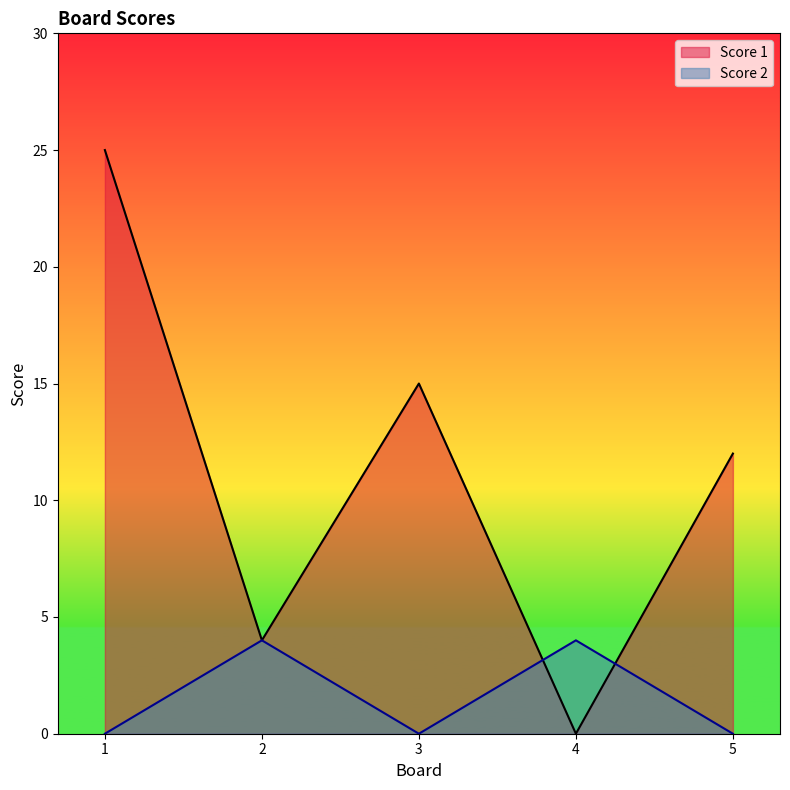

Reading left to right, what are all the values shown in this chart?

Score 1: 1=25	2=4	3=15	4=0	5=12
Score 2: 1=0	2=4	3=0	4=4	5=0